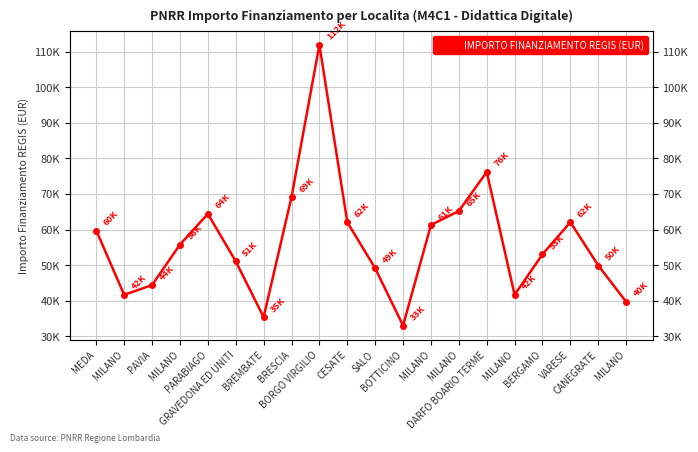

How many points are lower than both their immediate neighbors (excluding endpoints)?

4